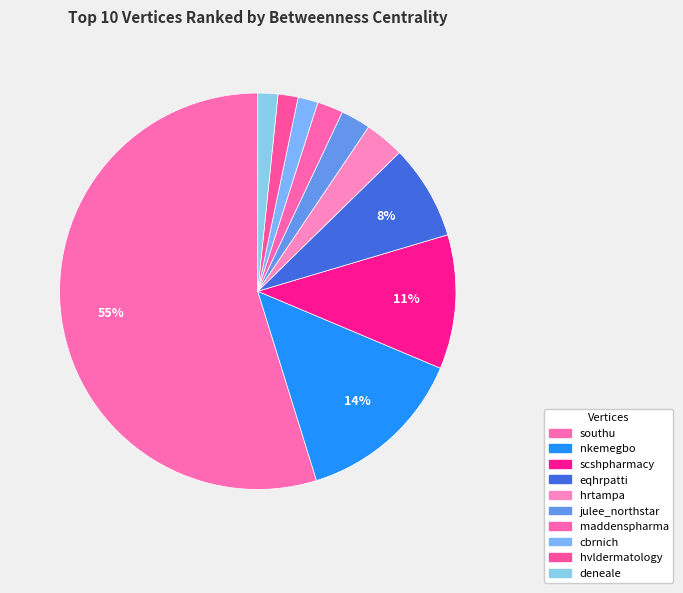

To the nearest percent, what percentage of the pie is hvldermatology?

2%